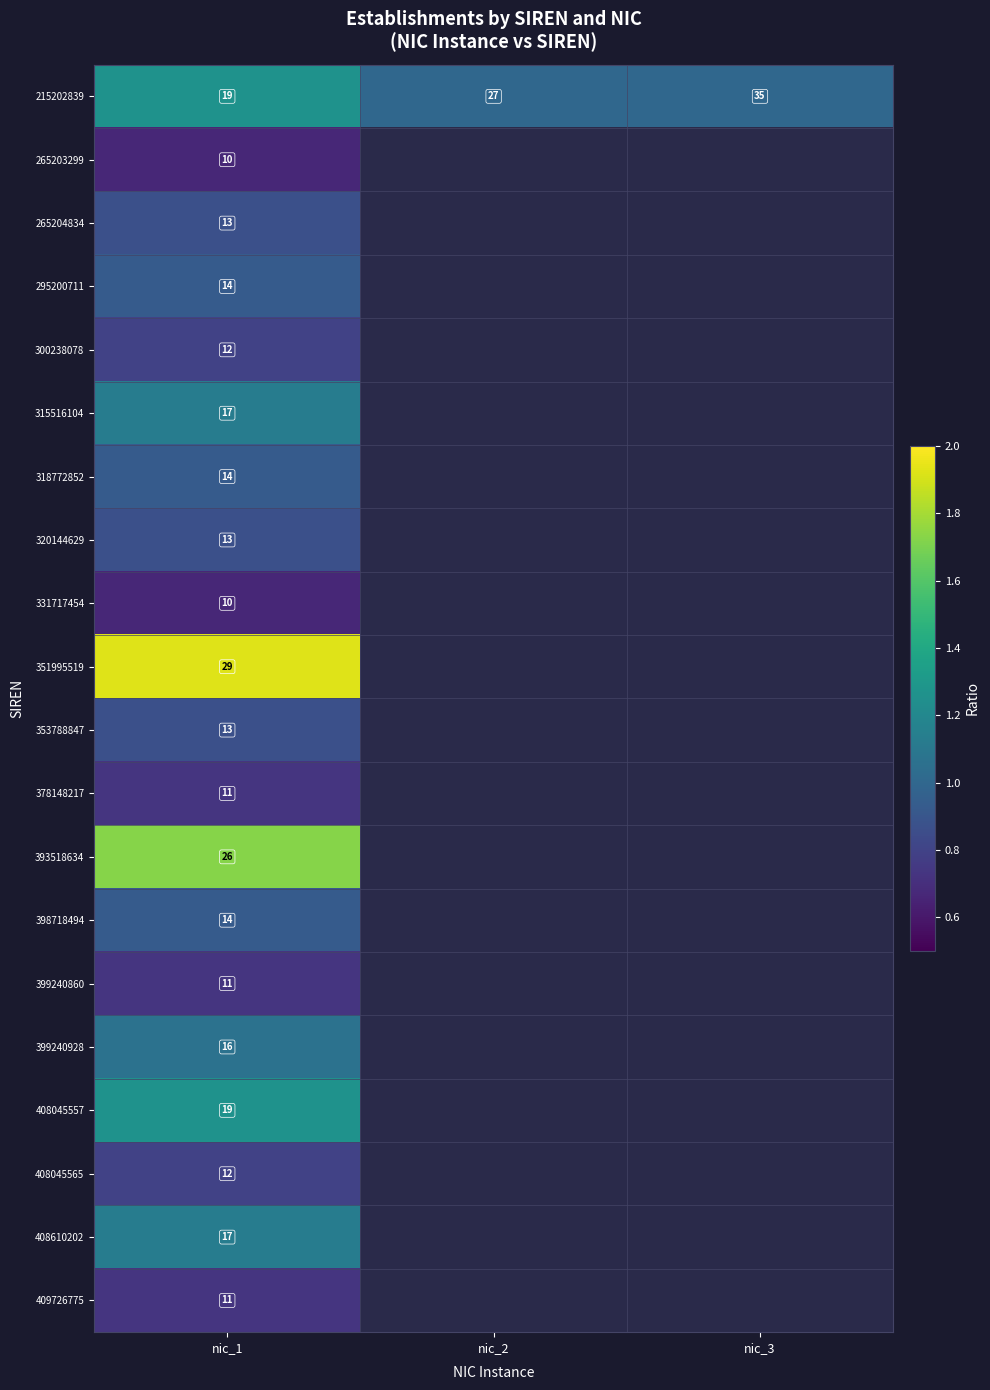

At which label does 295200711 reach its peak?

nic_1